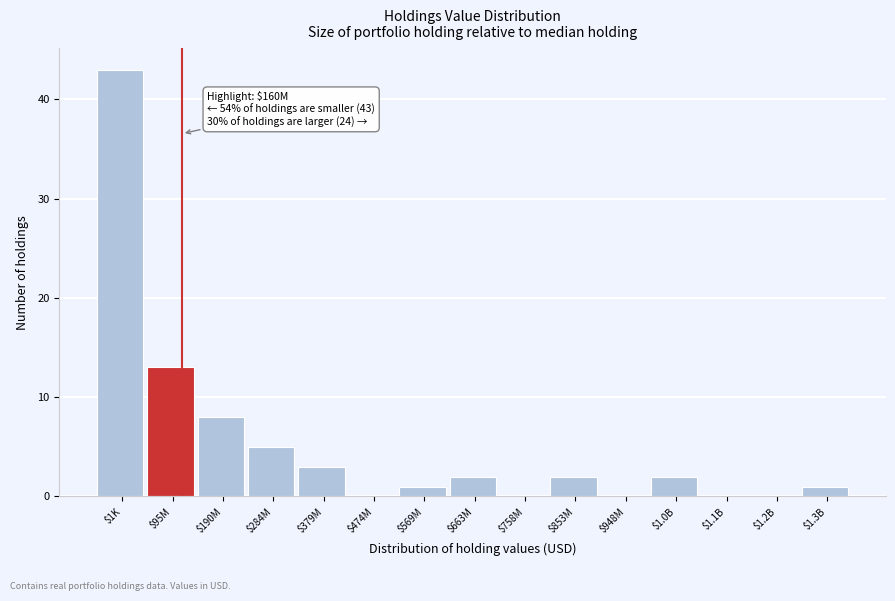

What is the approximate value at $95M, to the nearest 10?

10